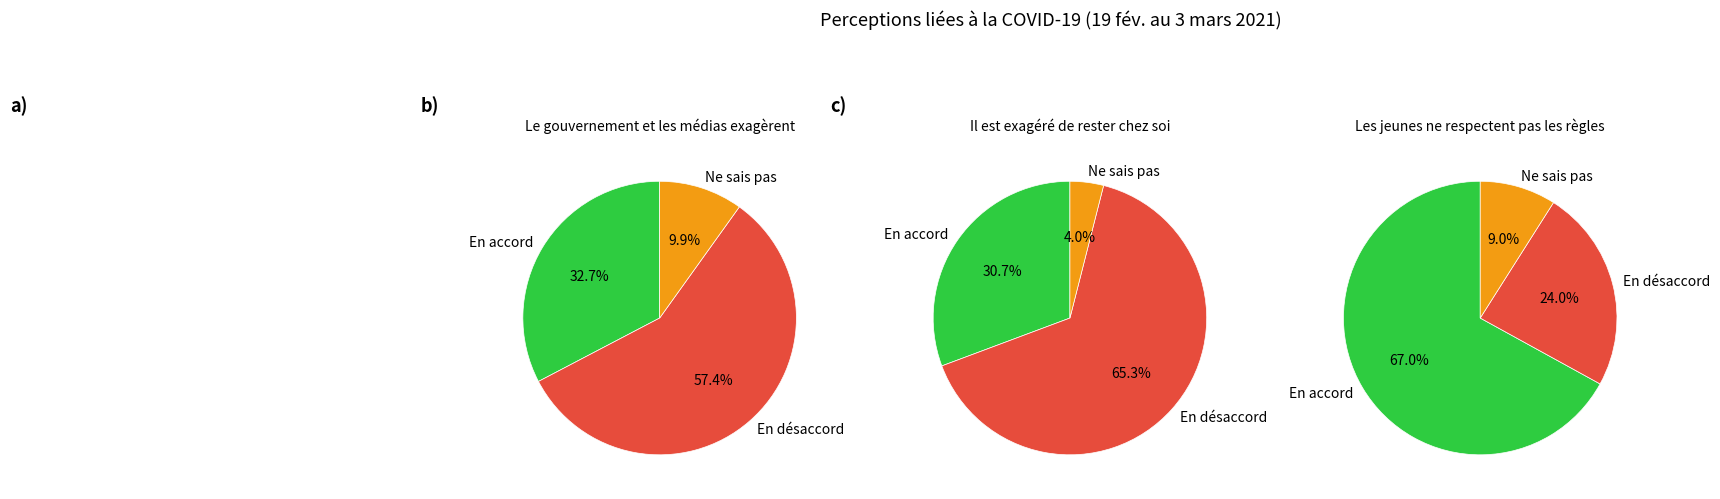

How many segments does this pie chart have?

3